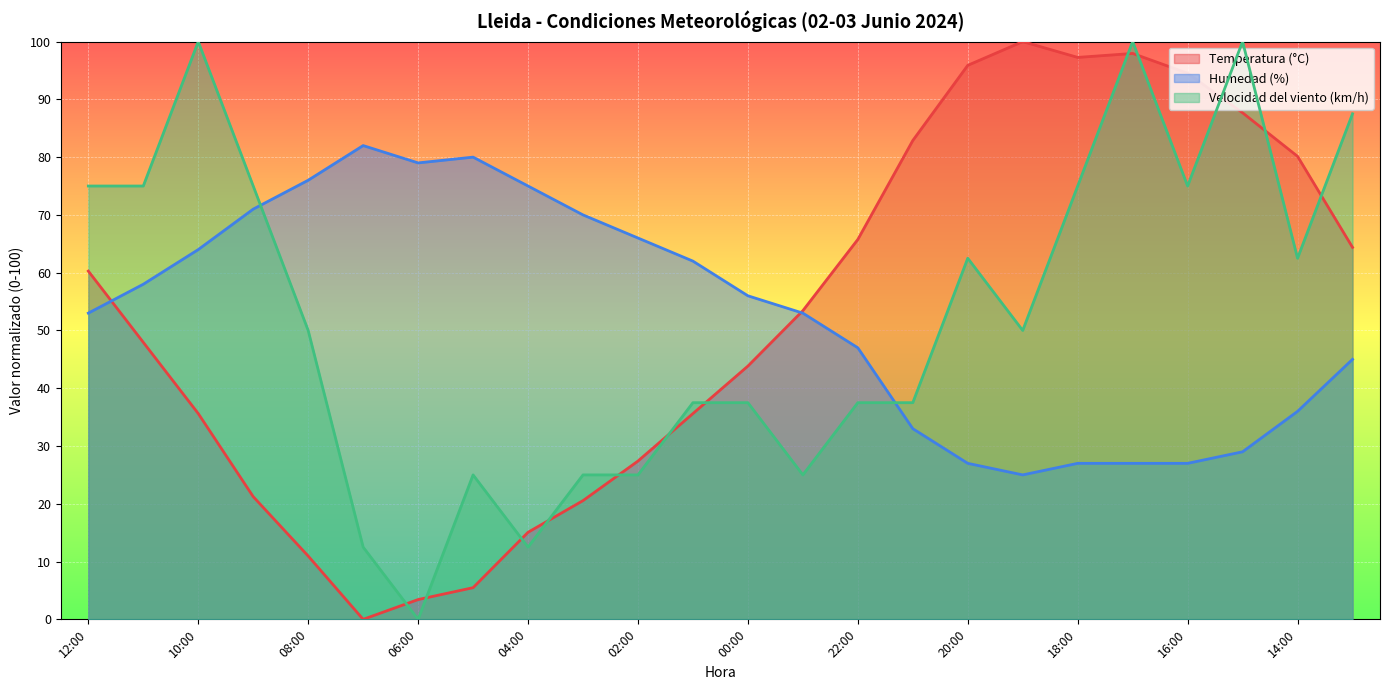

The value of Humedad (%) at 08:00 is 16.3. True or false?

False